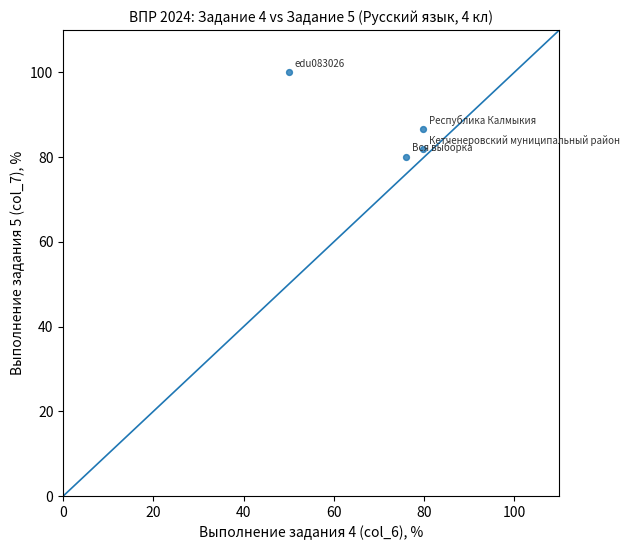

What Y value in the scatter plot is closest to 90?

86.5